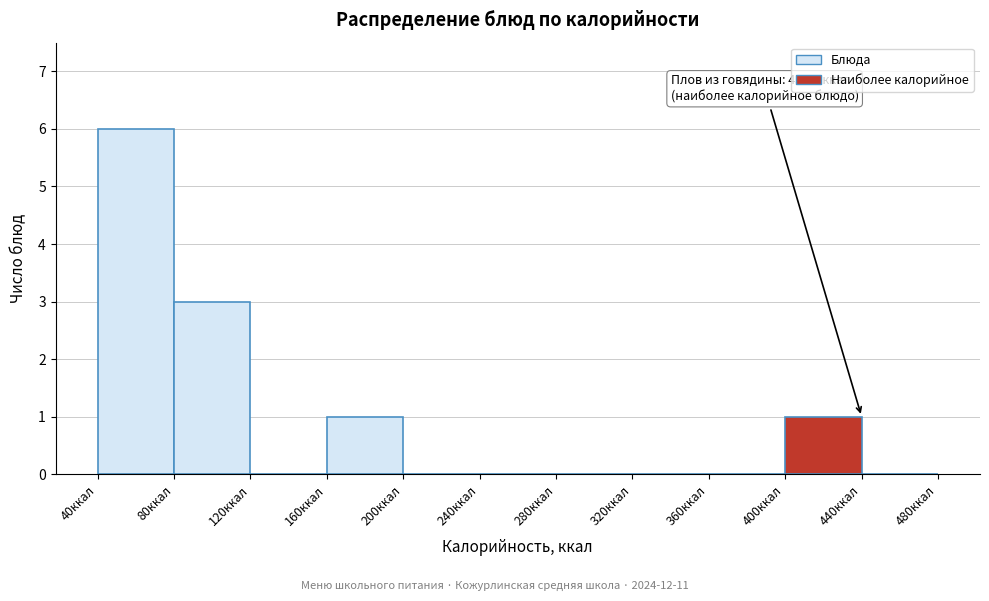

Over which range of the x-axis is the bar tallest?

40 to 80